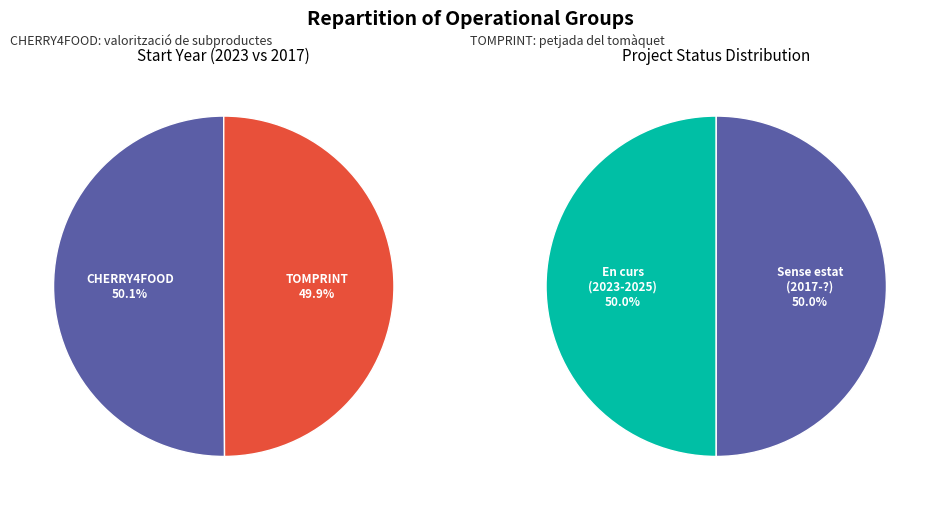

Rank the categories by value from lowest to highest.

Grup Operatiu TOMPRINT, Grup Operatiu CHERRY4FOOD